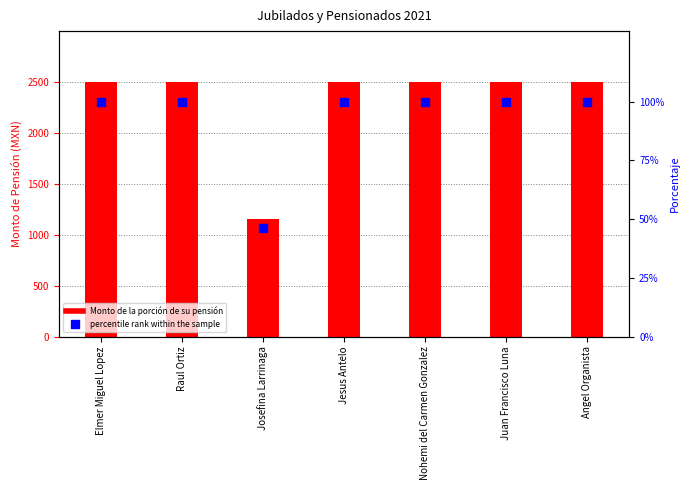

At which category is the sum across all series the highest?

Elmer Miguel Lopez